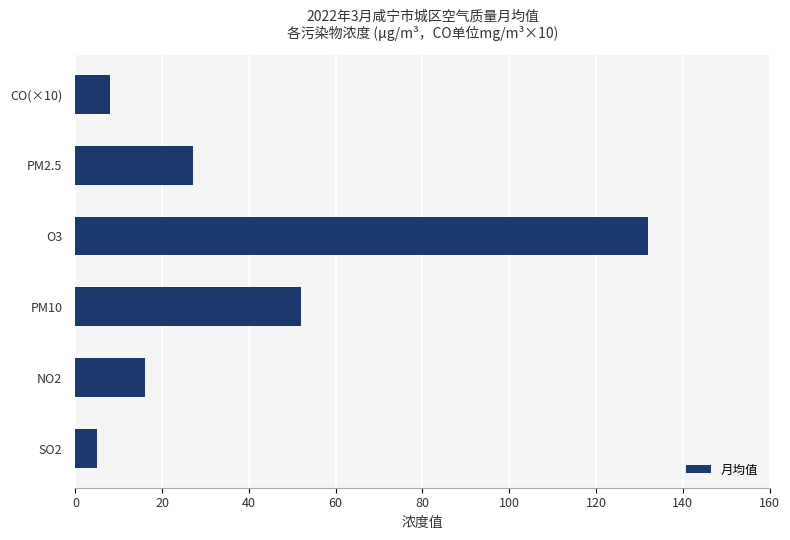

Which has a higher value, SO2 or PM2.5?

PM2.5